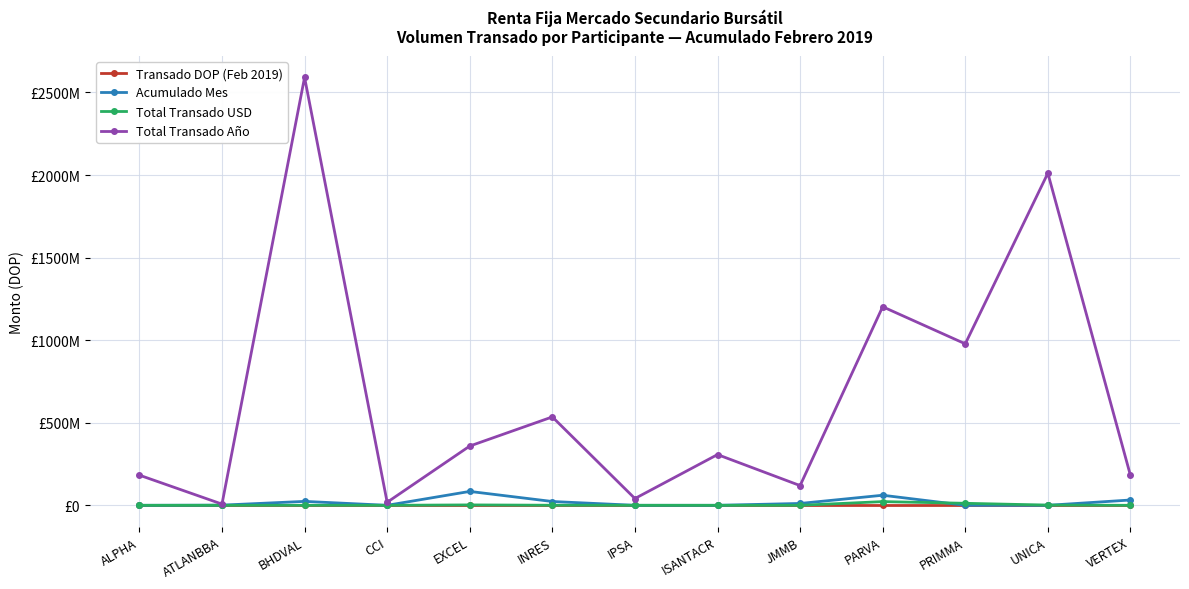

Does the chart have visible grid lines?

Yes